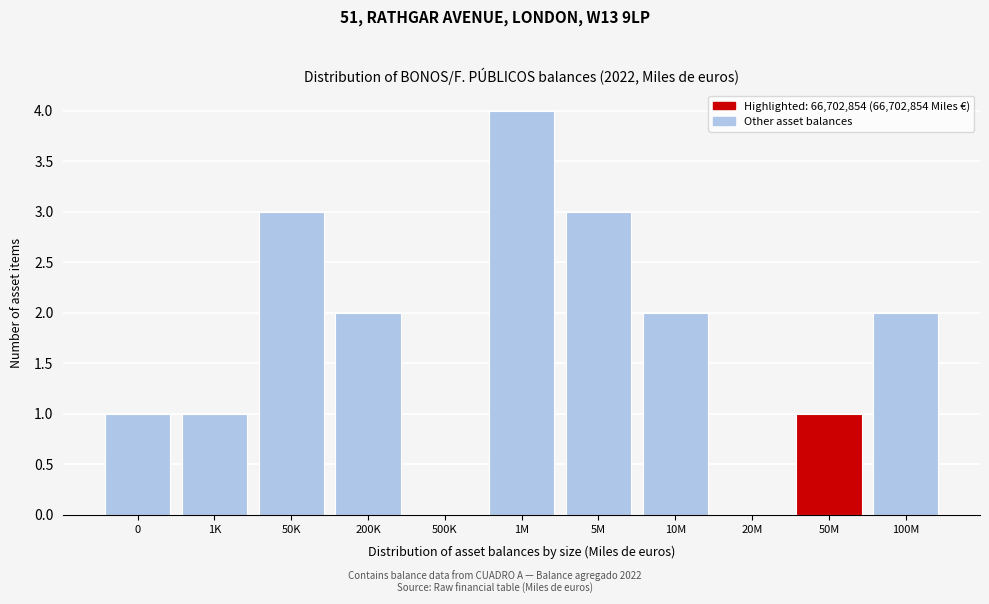

What is the sum of all values?

19